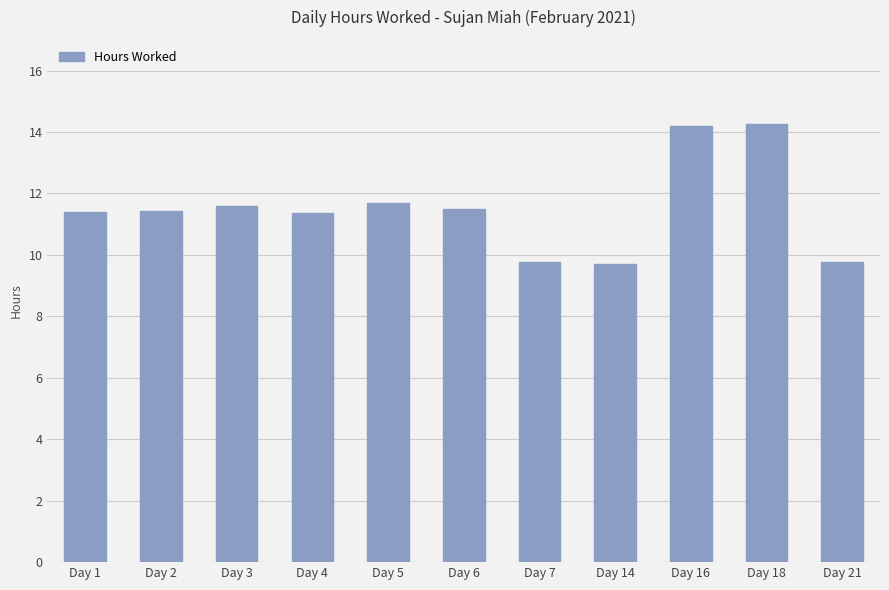

What is the change in value from Day 14 to Day 16?

+4.5